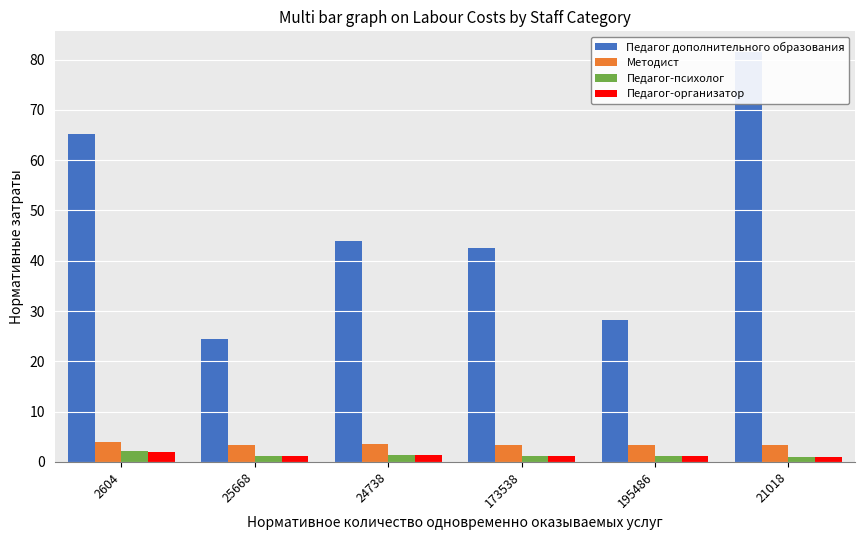

What is the label of the 4th bar from the right?

24738